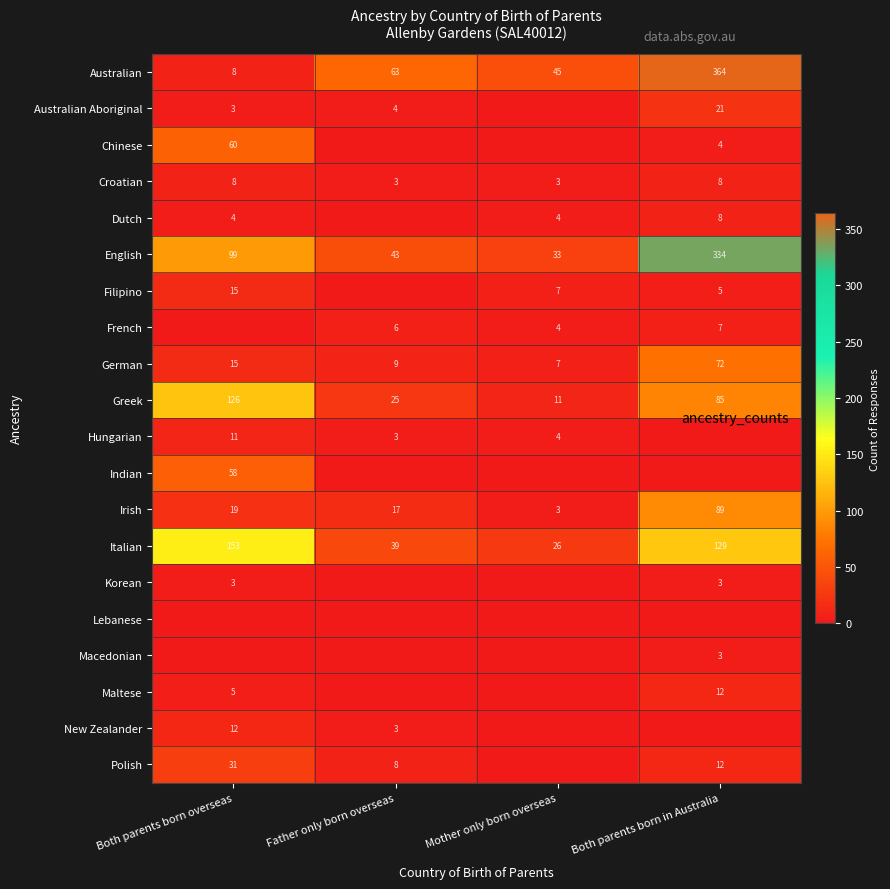

What is the sum of the Australian values at Mother only born overseas and Both parents born overseas?

53